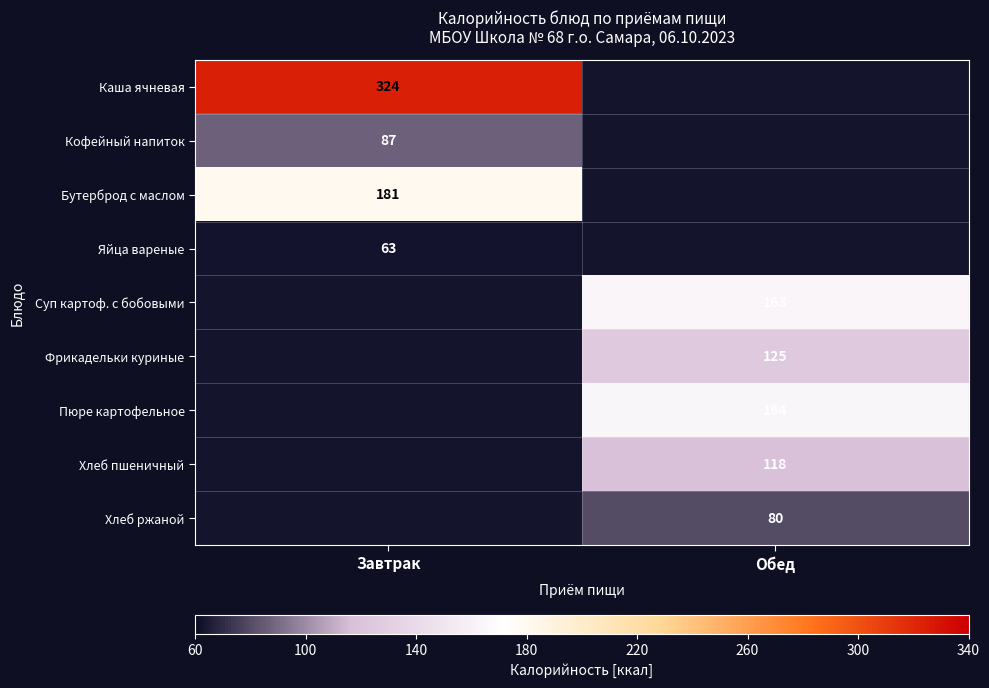

What is the maximum value shown in the chart?

324.0